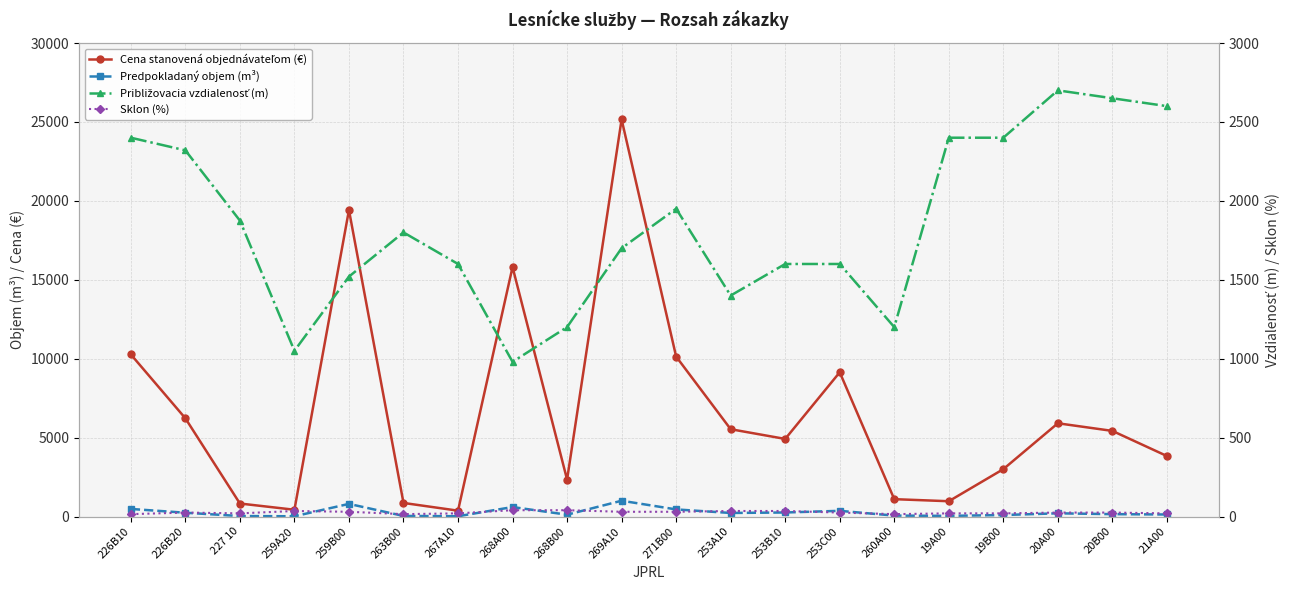

Rank the series at 269A10 from lowest to highest value.

Sklon (%), Predpokladaný objem (m³), Približovacia vzdialenosť (m), Cena stanovená objednávateľom (€)